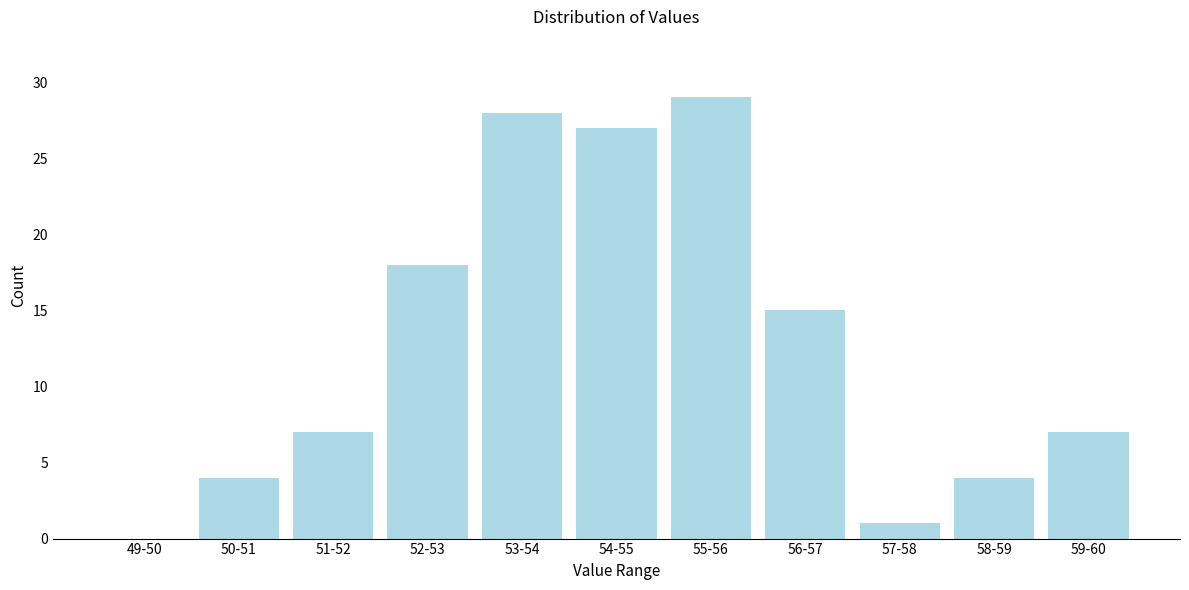

Reading left to right, list all the values displayed in this chart.

49-50=0	50-51=4	51-52=7	52-53=18	53-54=28	54-55=27	55-56=29	56-57=15	57-58=1	58-59=4	59-60=7